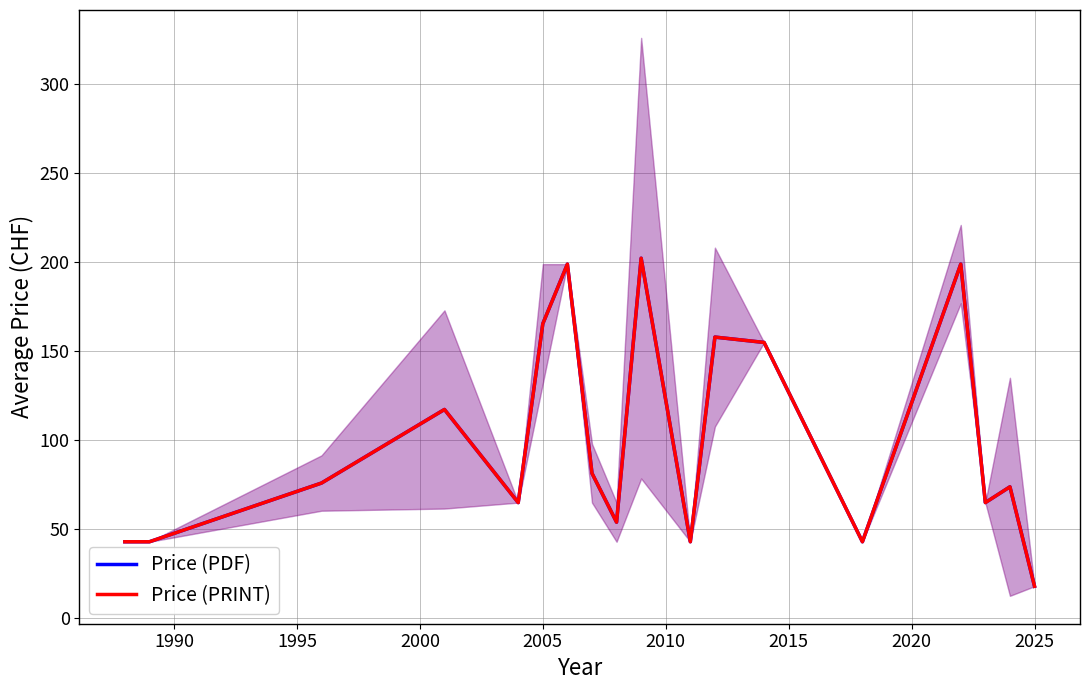

At how many categories does at least one series exceed 119?

6